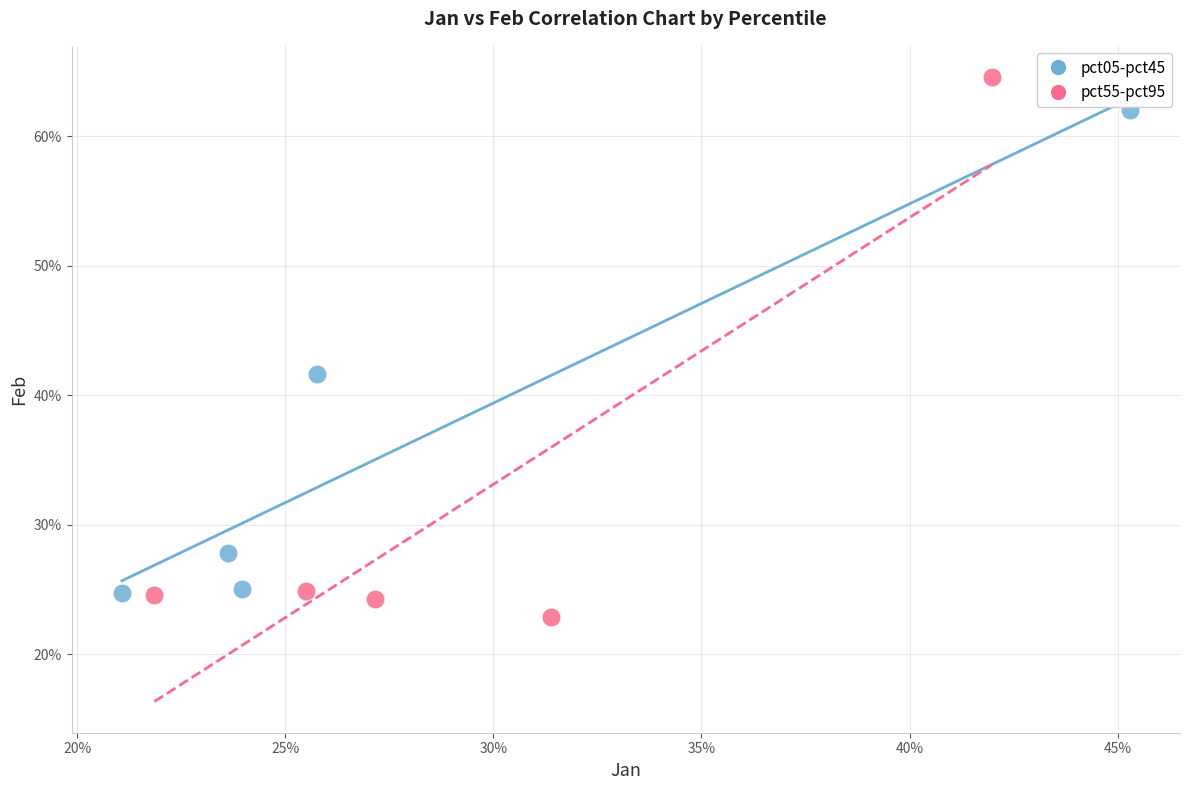

Which series reaches the maximum Y coordinate?

pct55-pct95